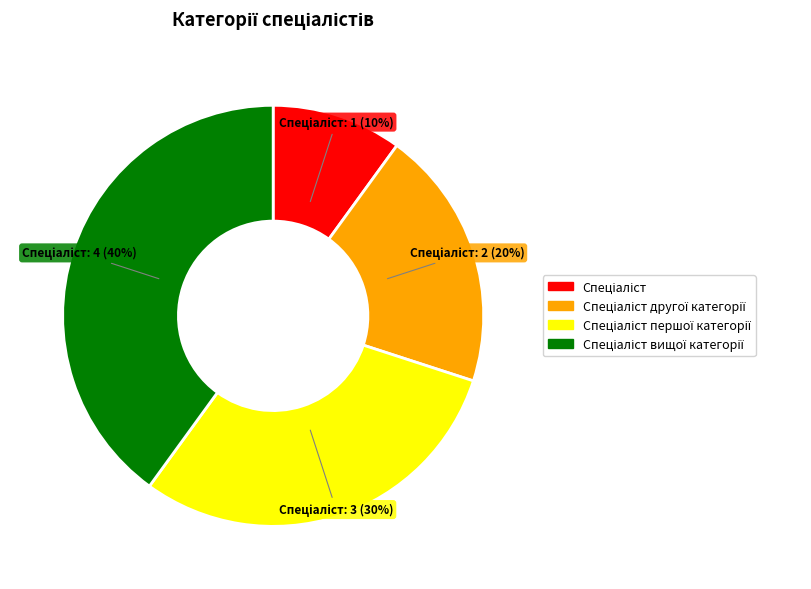

How many segments does this pie chart have?

4